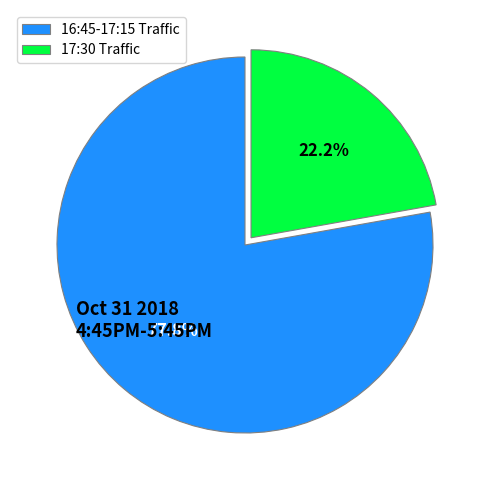

What is the total percentage of 17:30 Traffic and 16:45-17:15 Traffic?

100.0%